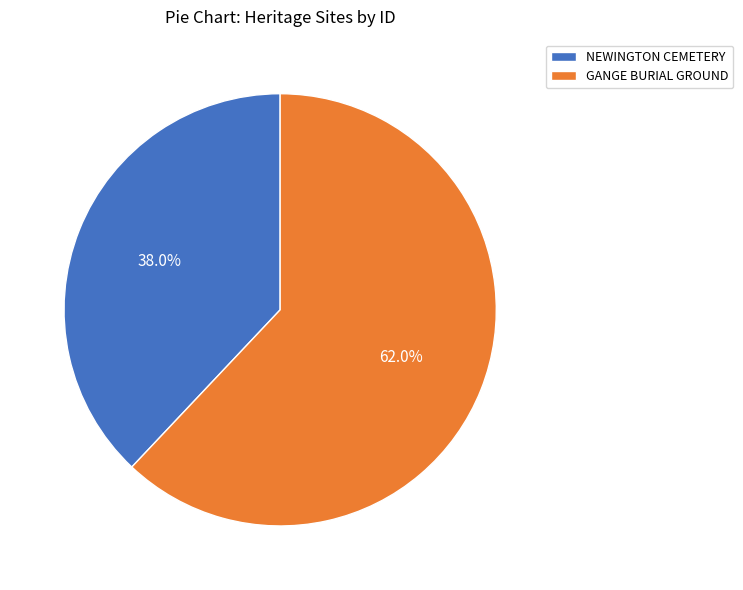

To the nearest percent, what is the difference between the NEWINGTON CEMETERY and GANGE BURIAL GROUND slice percentages?

24%